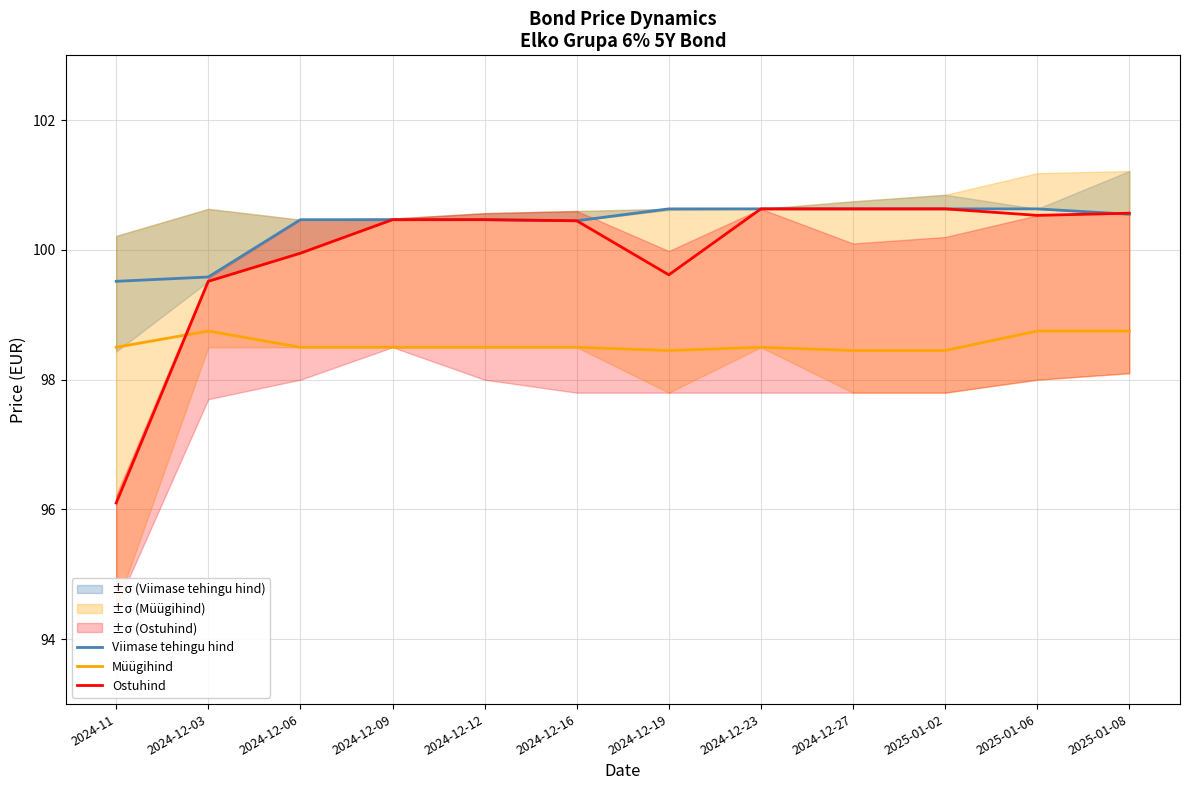

The Müügihind series shows 24.2 at 2024-12-03. True or false?

False